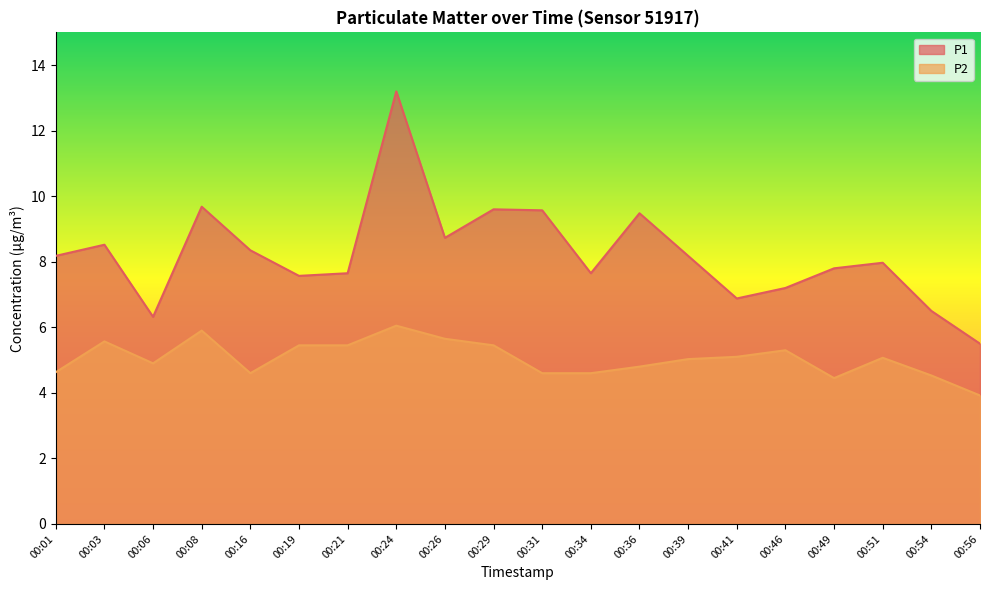

What value does the P1 series have at 00:31?

9.6